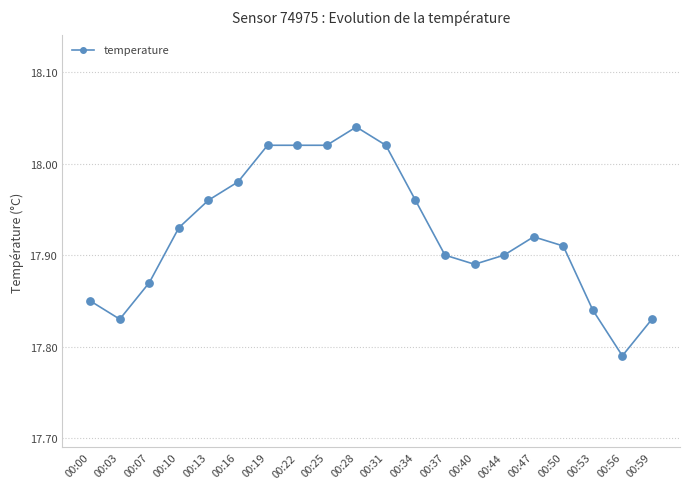

What is the change in value from 00:03 to 00:40?

+0.1